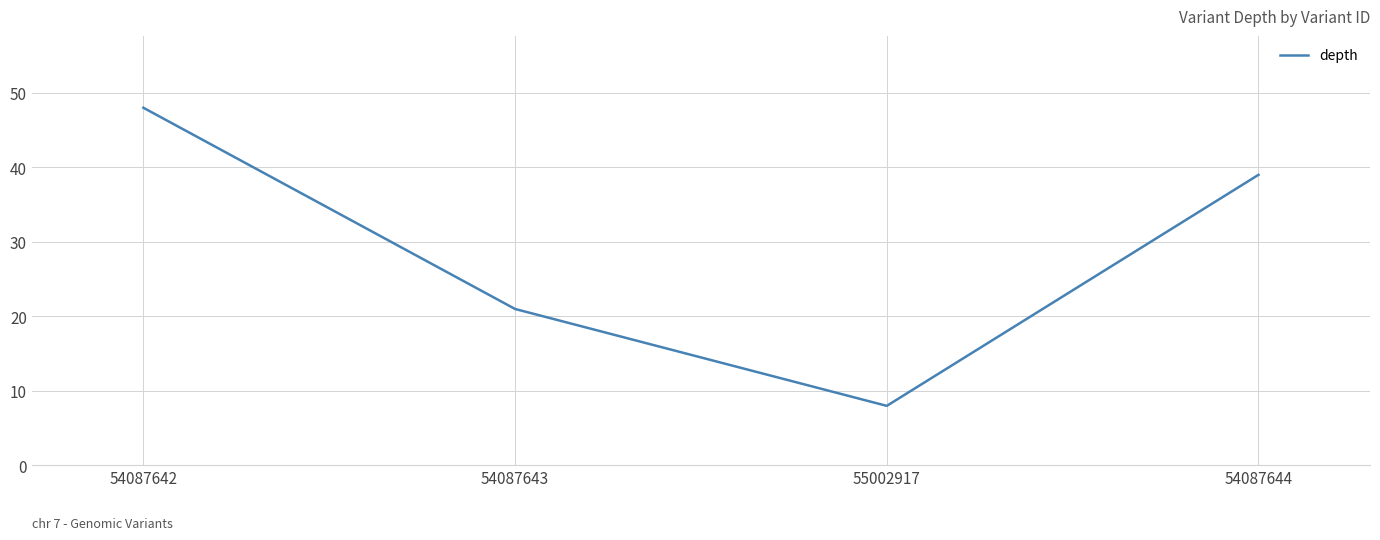

List the labels in order of value, largest first.

54087642, 54087644, 54087643, 55002917